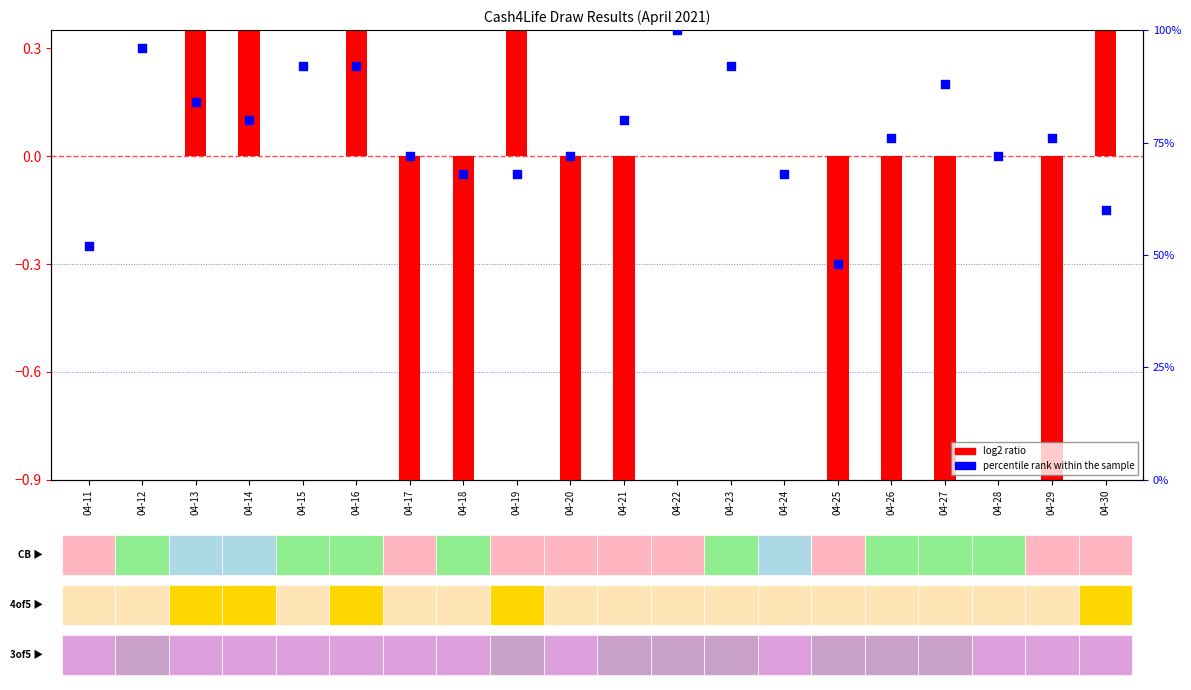

Is the value of log2 ratio at 04-12 greater than the value of percentile rank within the sample at 04-11?

No